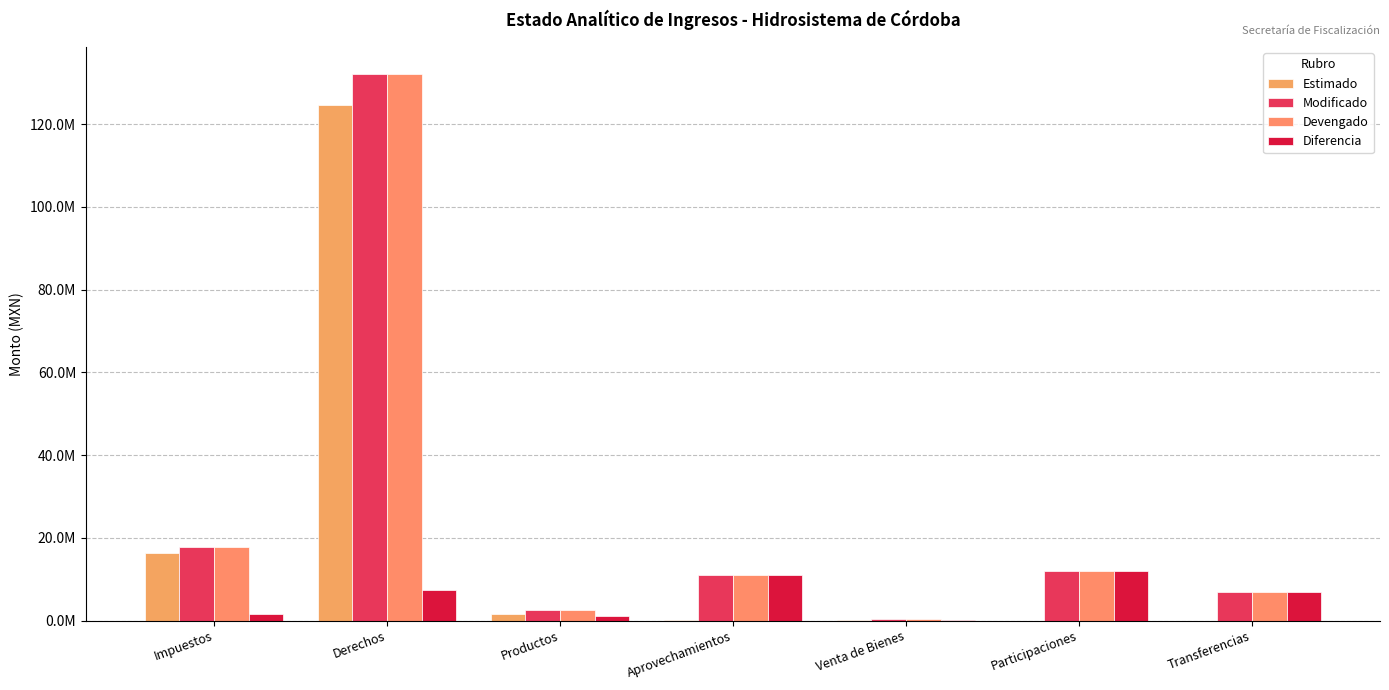

What is the difference between the maximum and second lowest values in the Devengado series?

129457230.1